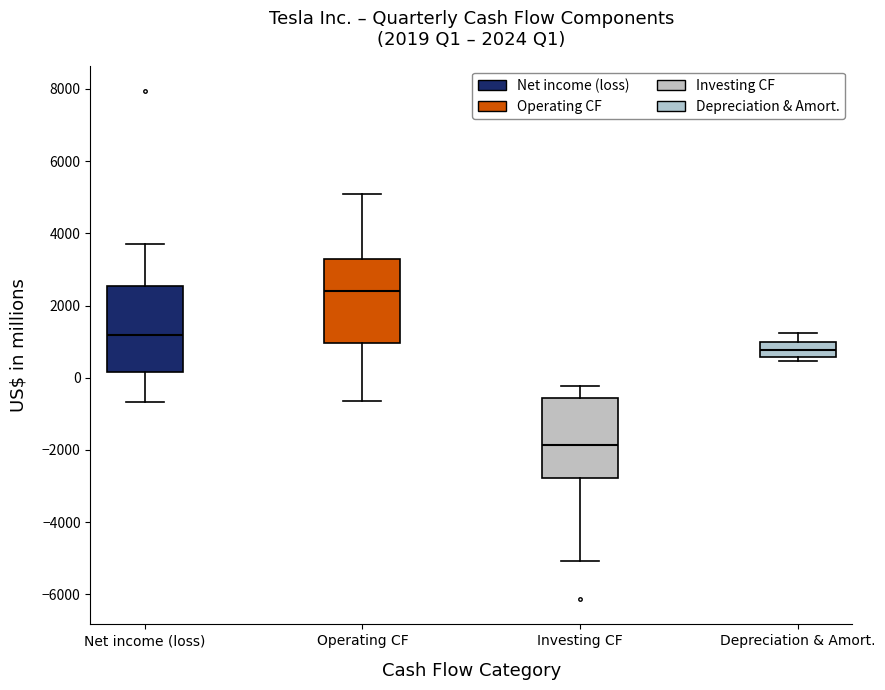

Which box has the highest median line?

Operating CF